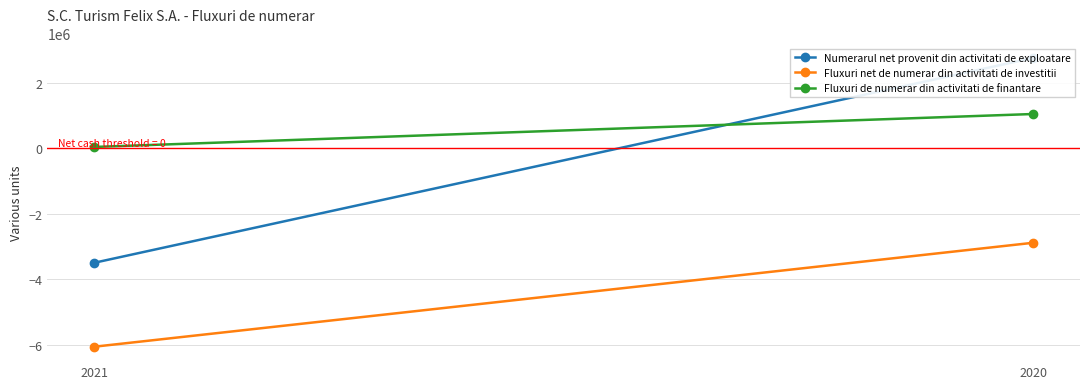

Rank the series at 2020 from highest to lowest value.

Numerarul net provenit din activitati de exploatare, Fluxuri de numerar din activitati de finantare, Fluxuri net de numerar din activitati de investitii